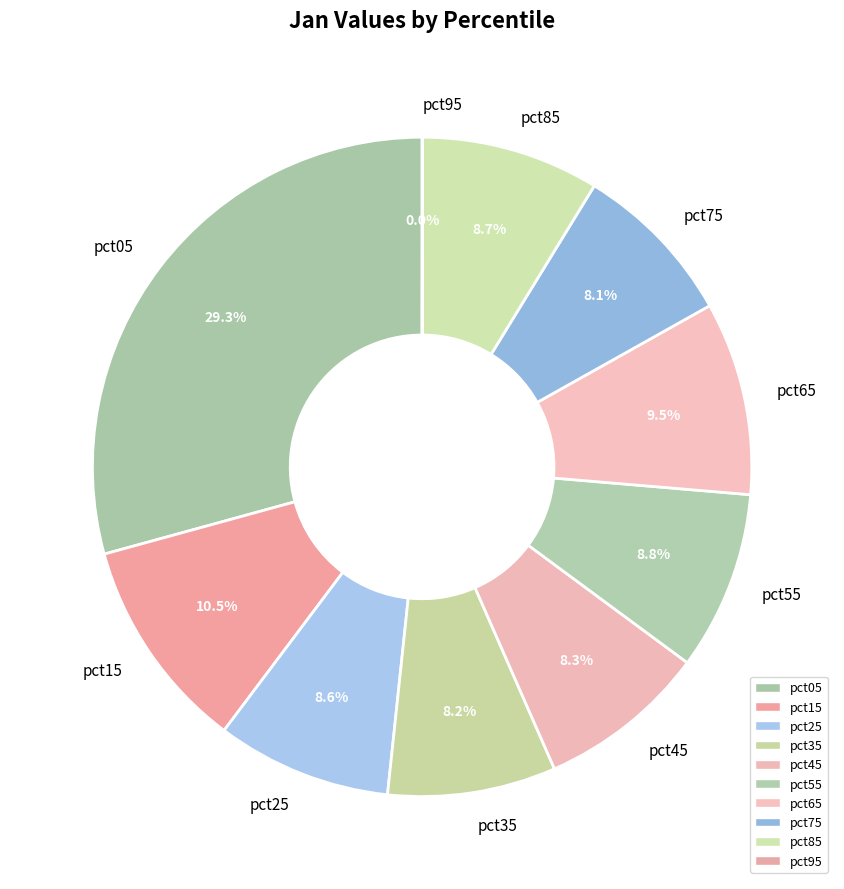

Is pct15 the majority of the pie?

No